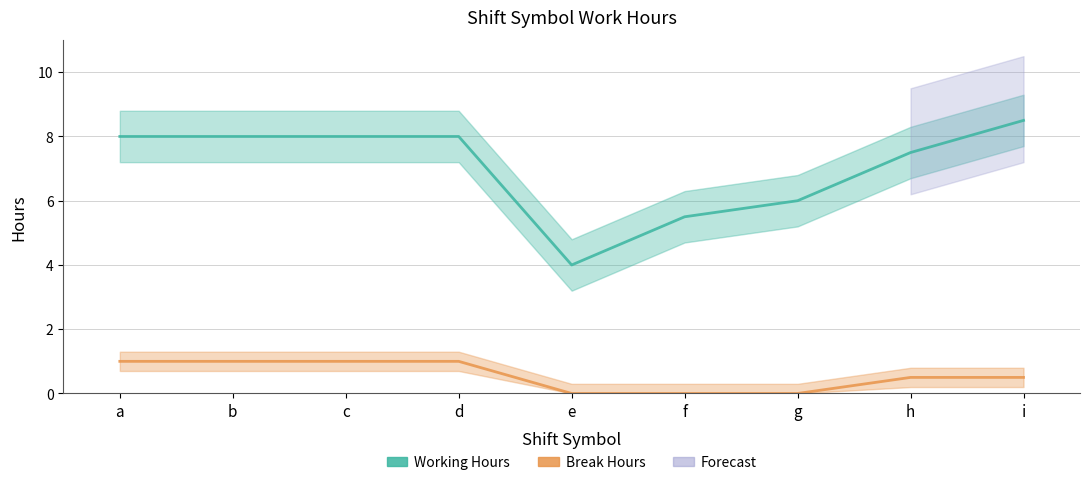

At which label is Working Hours closest to 6?

g